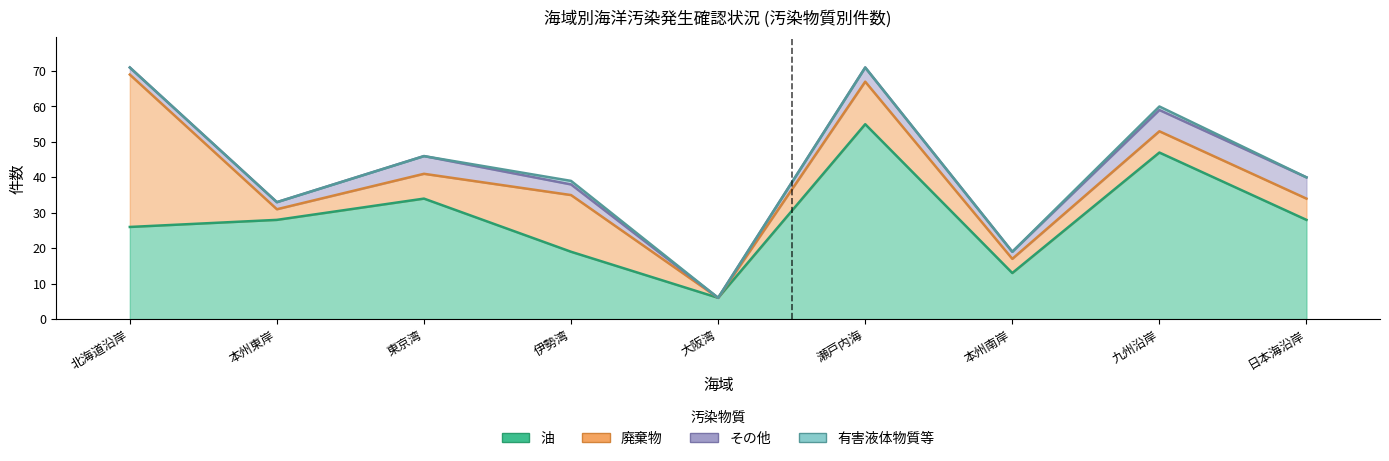

What position from the left is 瀬戸内海?

6